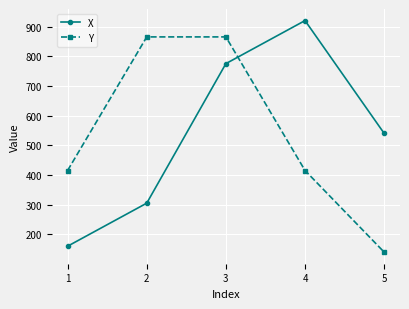

What is the difference between the maximum and minimum values in the X series?

760